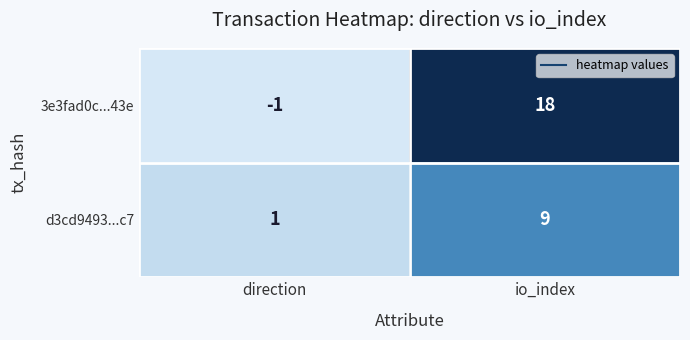

Reading left to right, transcribe all the data shown in this chart.

3e3fad0c...43e: -1	18
d3cd9493...c7: 1	9